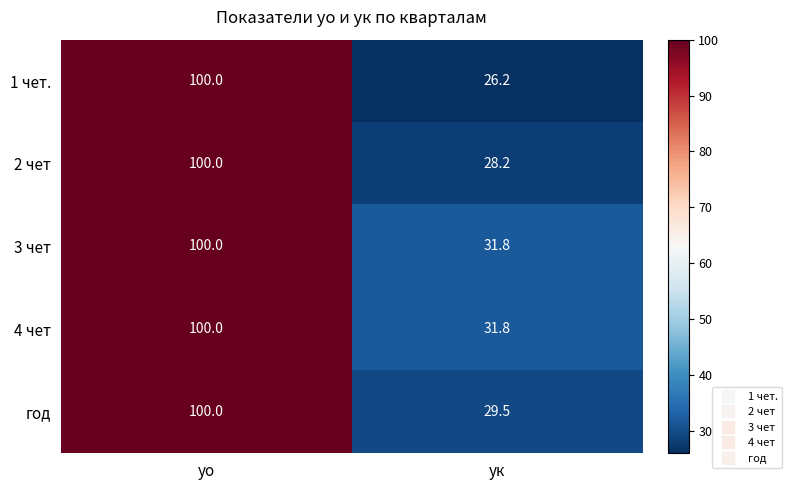

Which category has the lowest value in the 3 чет series?

ук